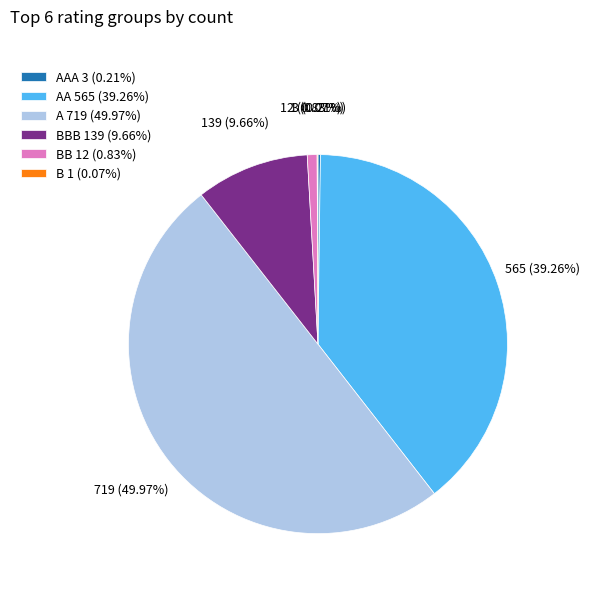

Between BB 12 (0.83%) and BBB 139 (9.66%), which is larger?

BBB 139 (9.66%)